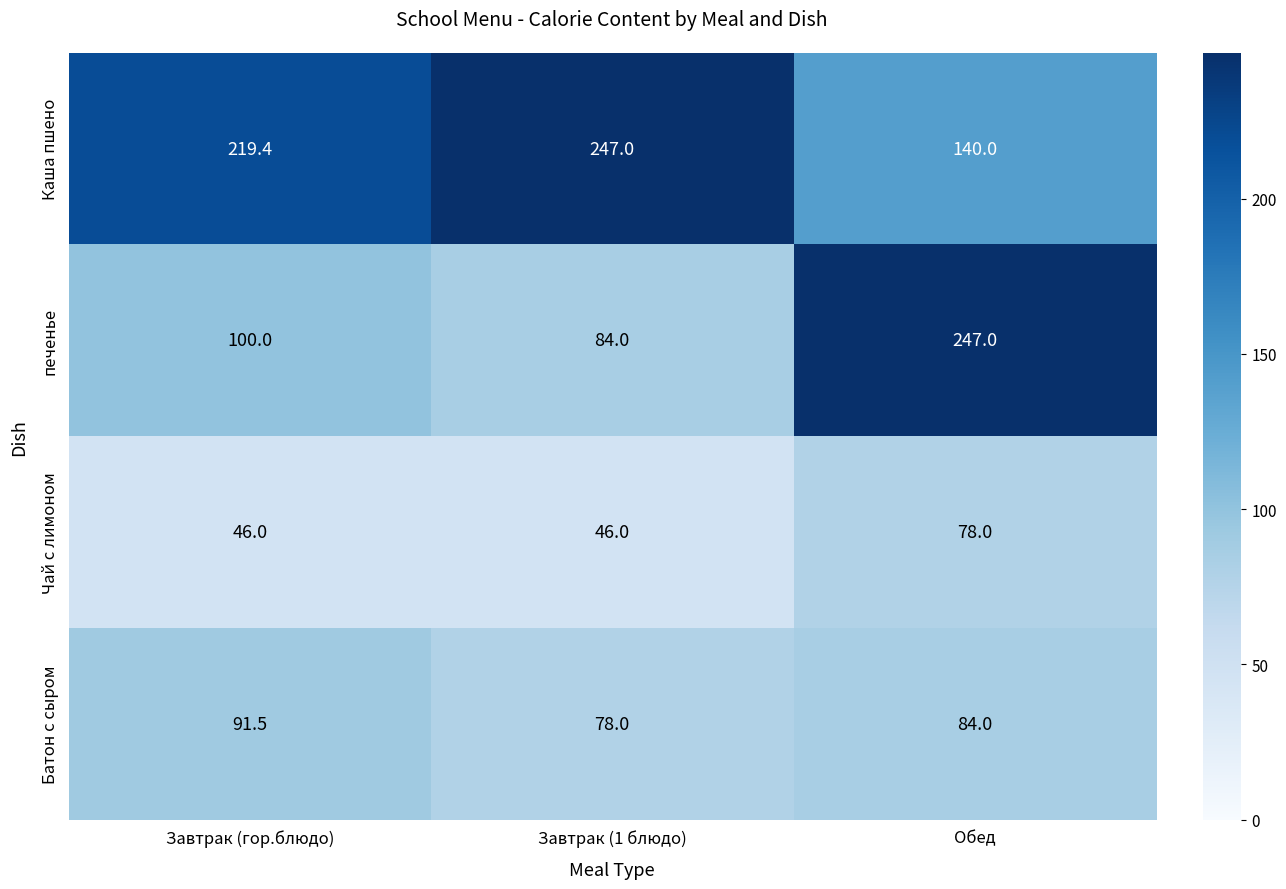

Rank the categories by Батон с сыром value from lowest to highest.

Завтрак (1 блюдо), Обед, Завтрак (гор.блюдо)